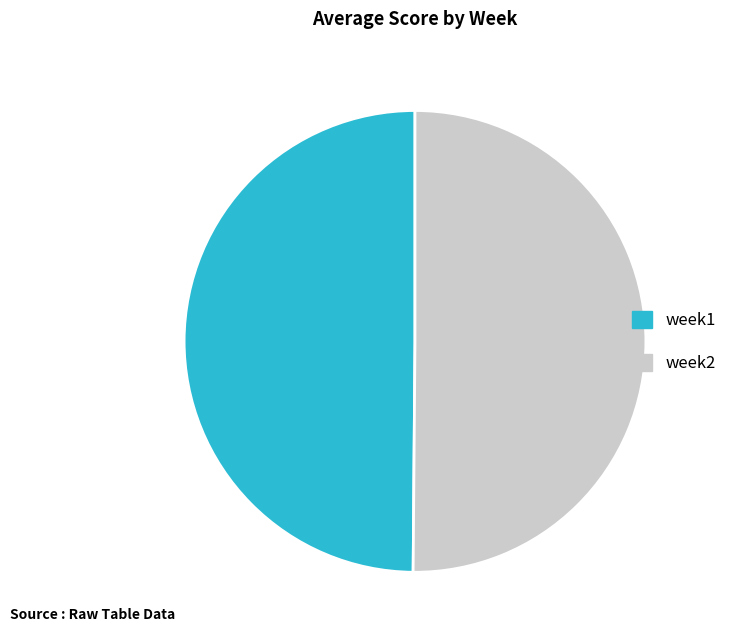

The week2 slice represents 50% of the pie. True or false?

True